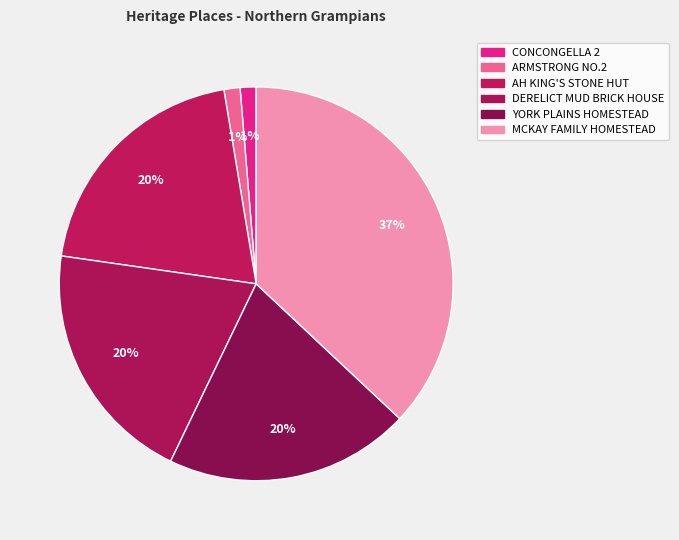

To the nearest percent, what is the combined percentage of CONCONGELLA 2 and AH KING'S STONE HUT?

21%